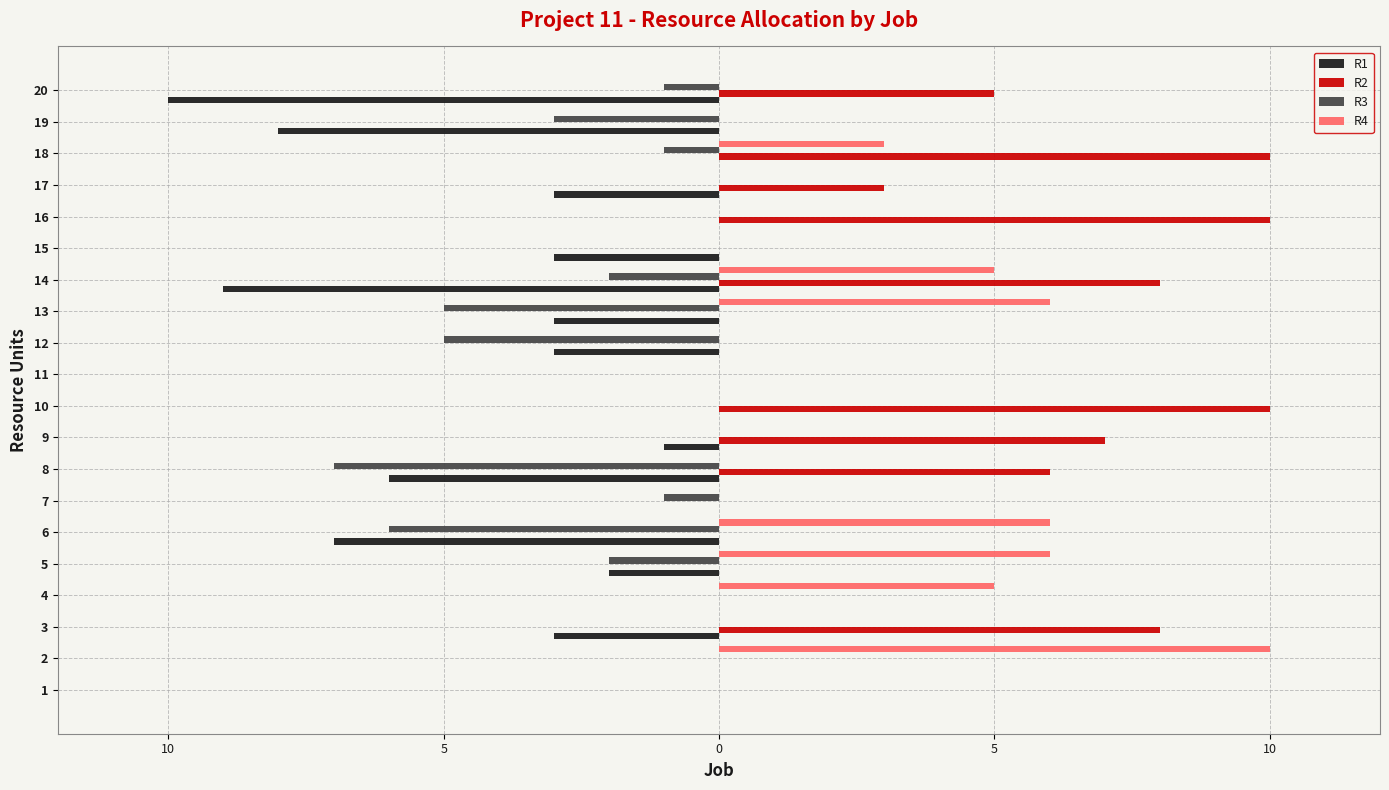

Which category has the lowest value in the R3 series?

8